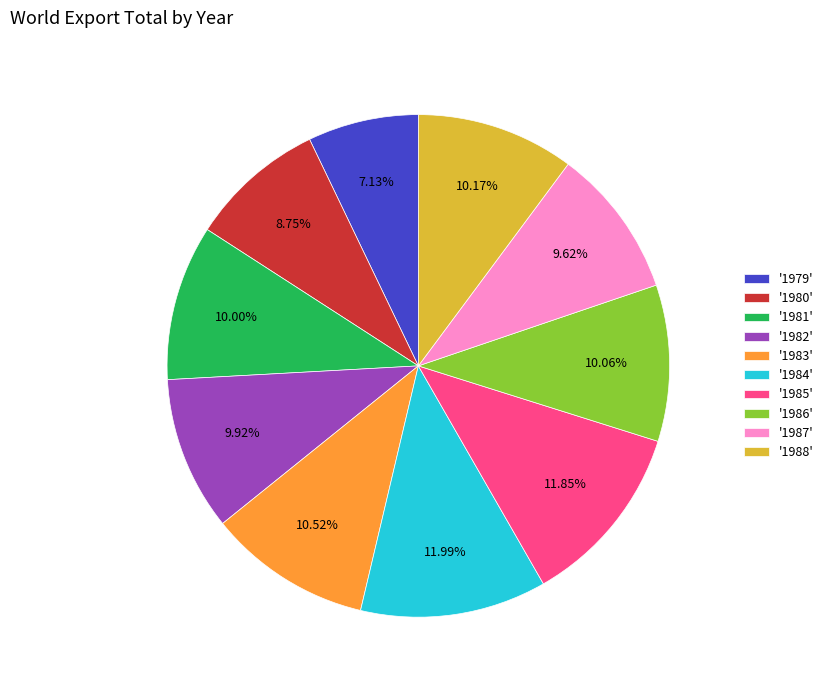

Combined, do '1985' and '1979' account for over 50%?

No